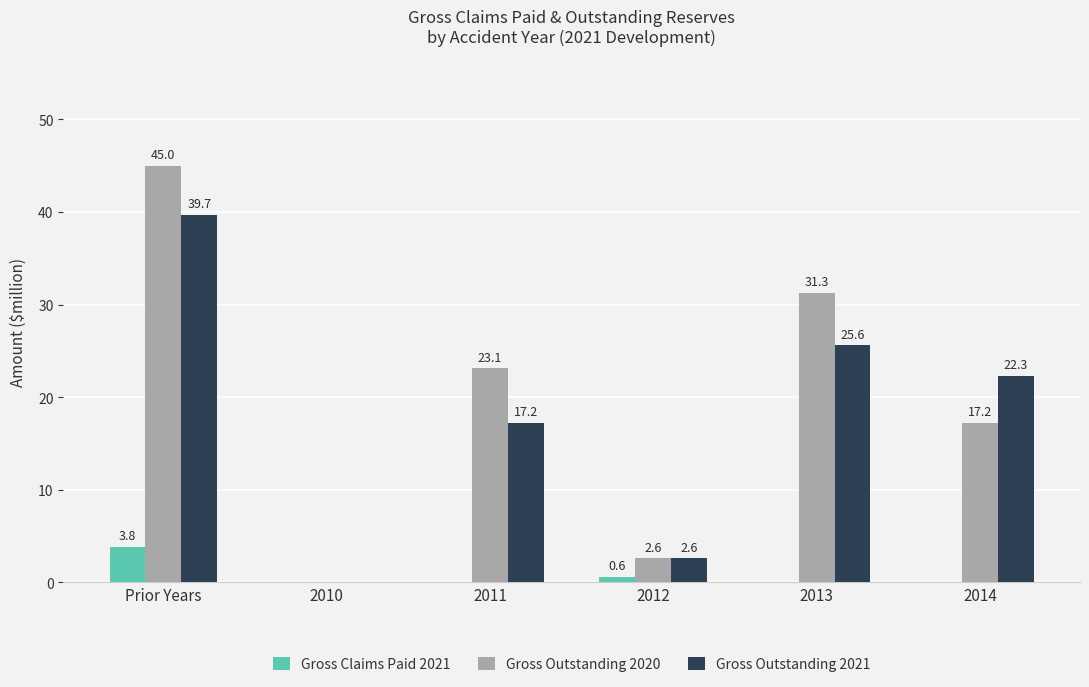

What is the average value of the Gross Claims Paid 2021 series?

0.8